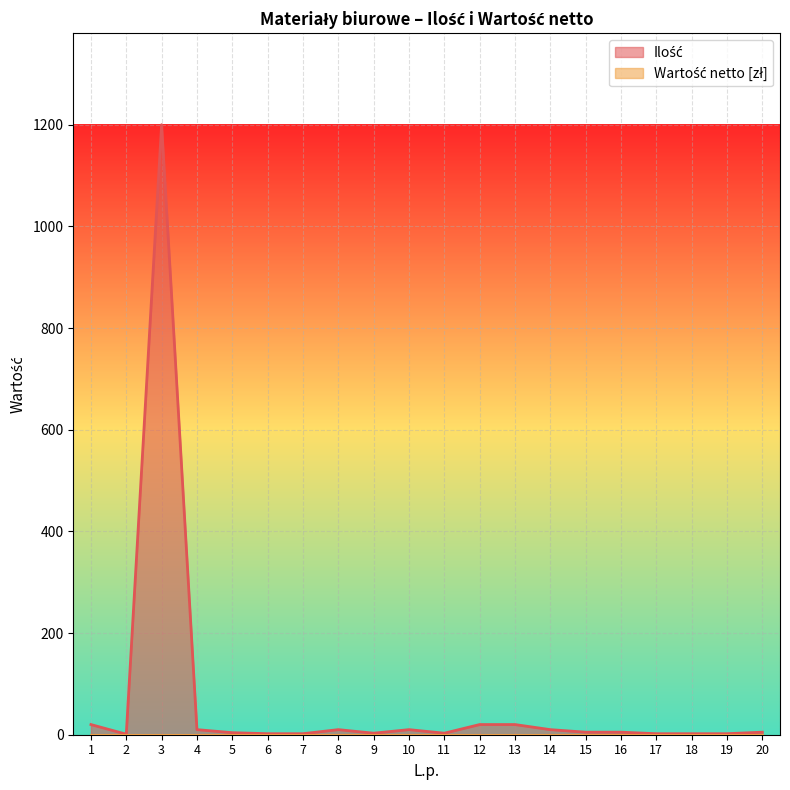

True or false: the data has more than 2 interior local peaks.

True